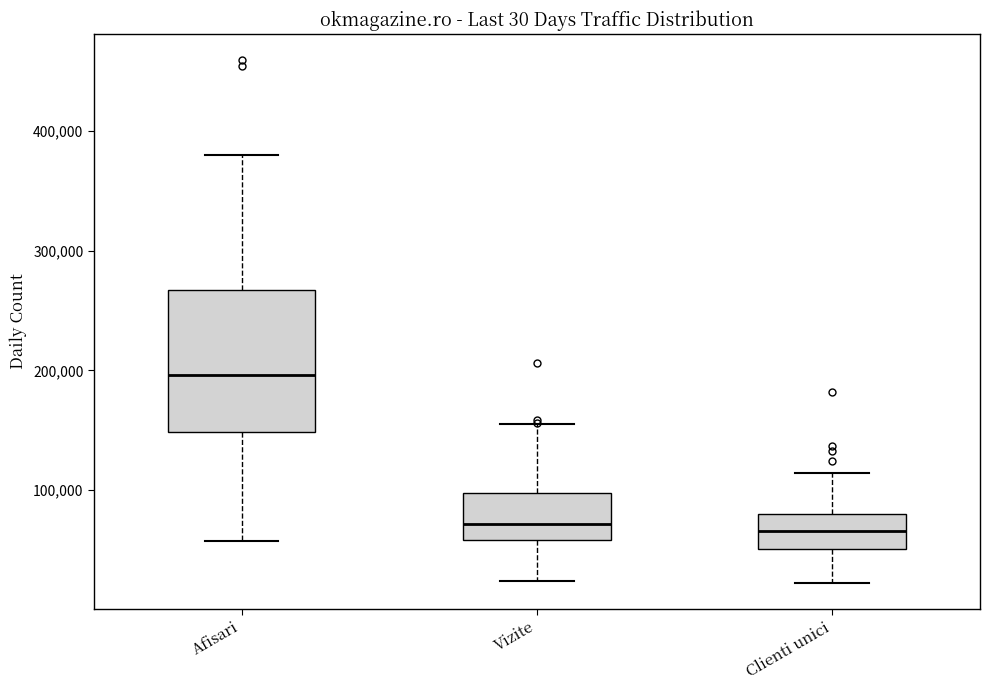

Which box is the tallest, from its lower edge to its upper edge?

Afisari